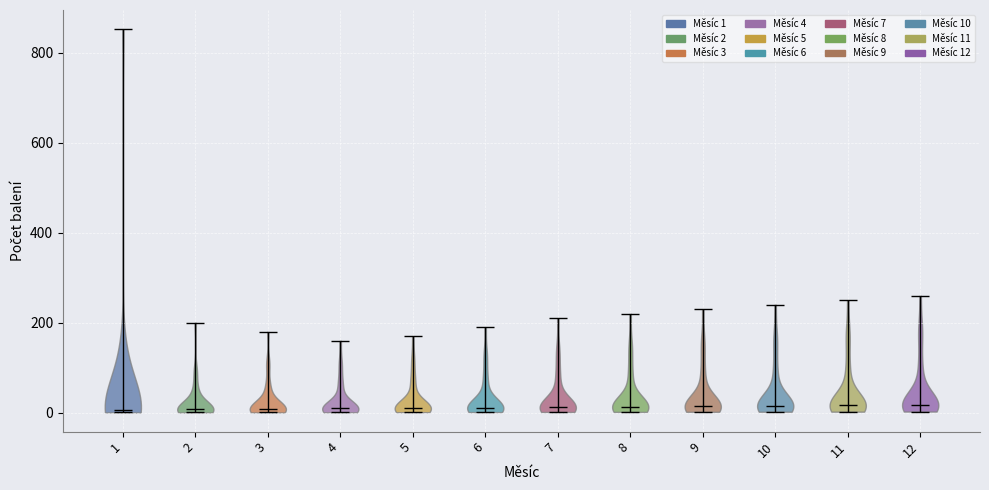

What is the lowest point the violin at x = 1 reaches on the y-axis? The values are not printed on the chart, so give them approximately, as read against the axis.

0